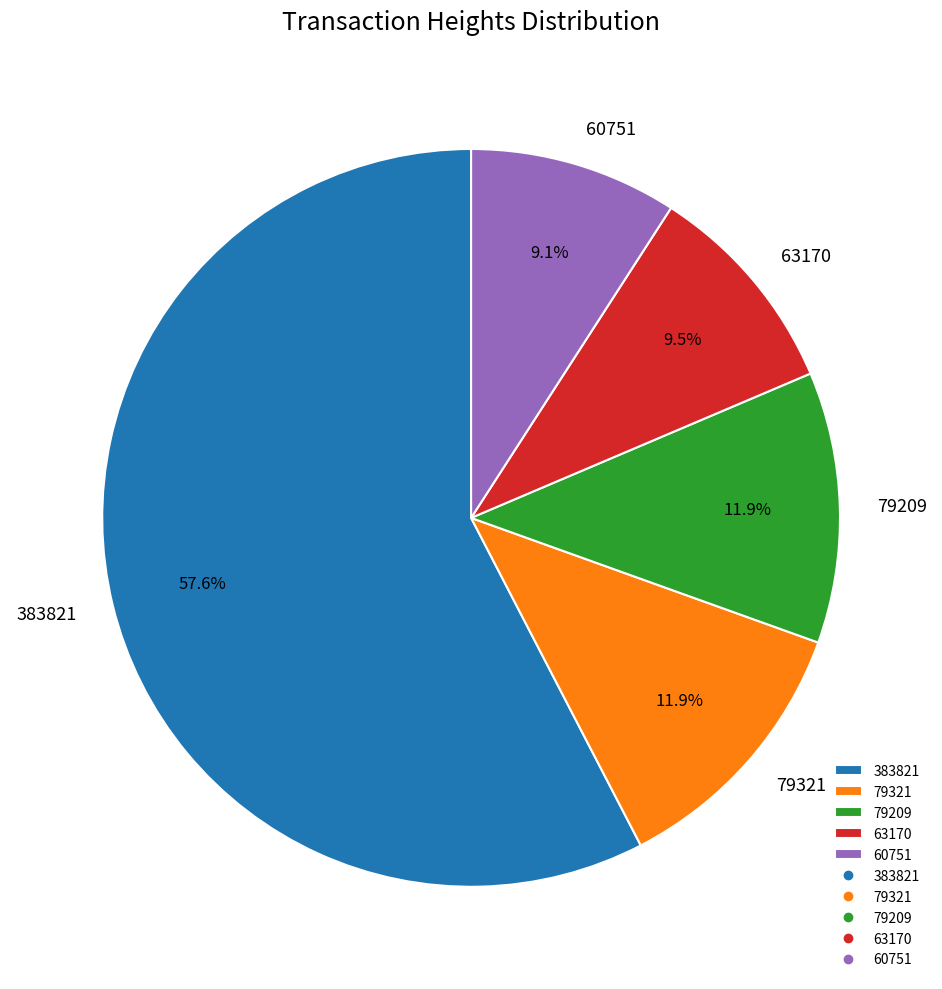

Do 60751 and 383821 together represent more than half of the pie?

Yes